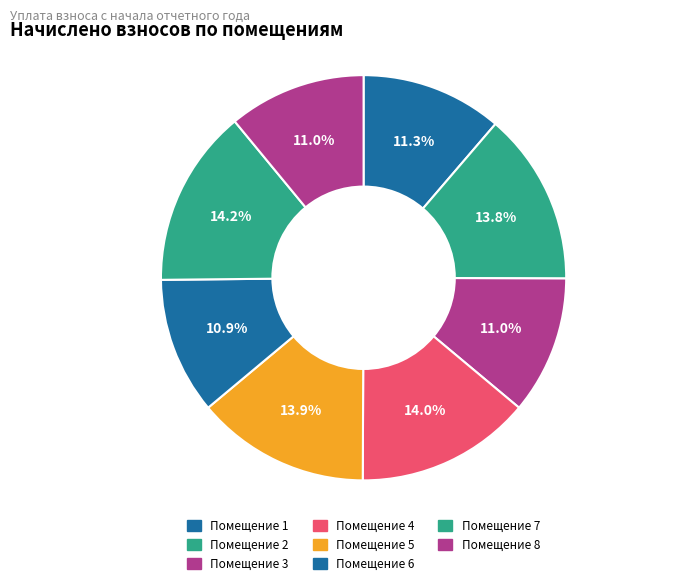

Rank the categories by value from lowest to highest.

6, 8, 3, 1, 2, 5, 4, 7